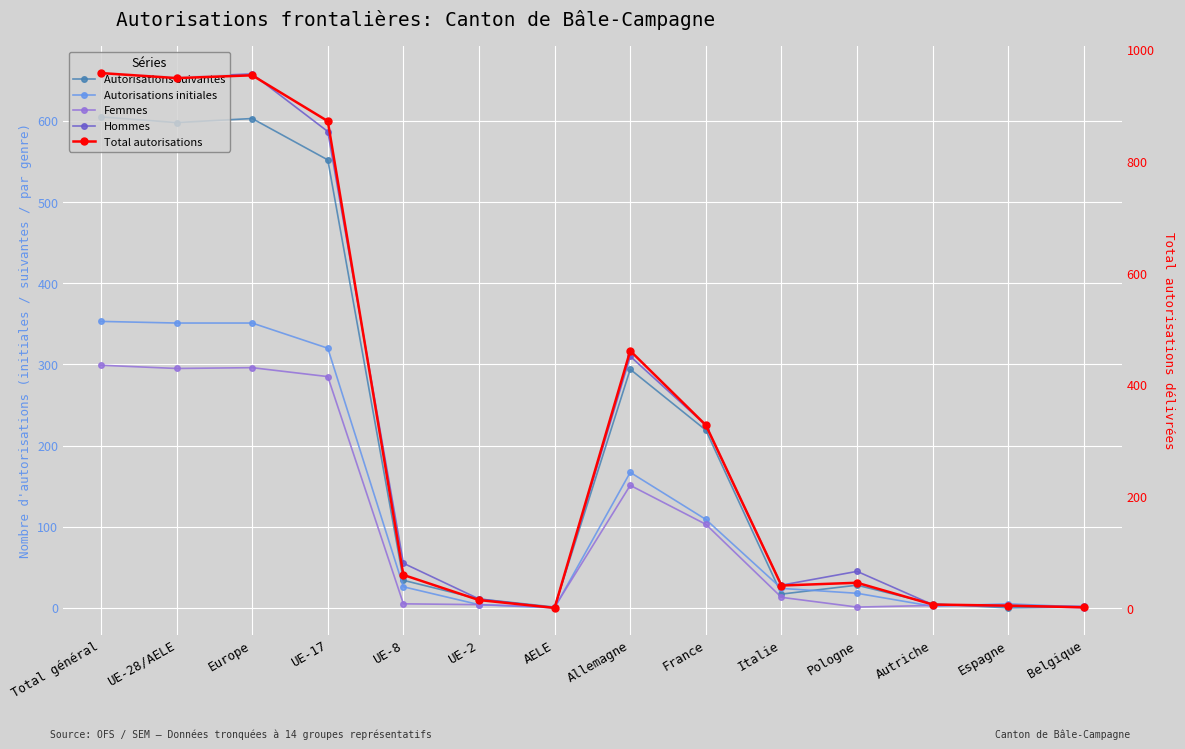

True or false: Autorisations suivantes and Total autorisations intersect in this chart.

False